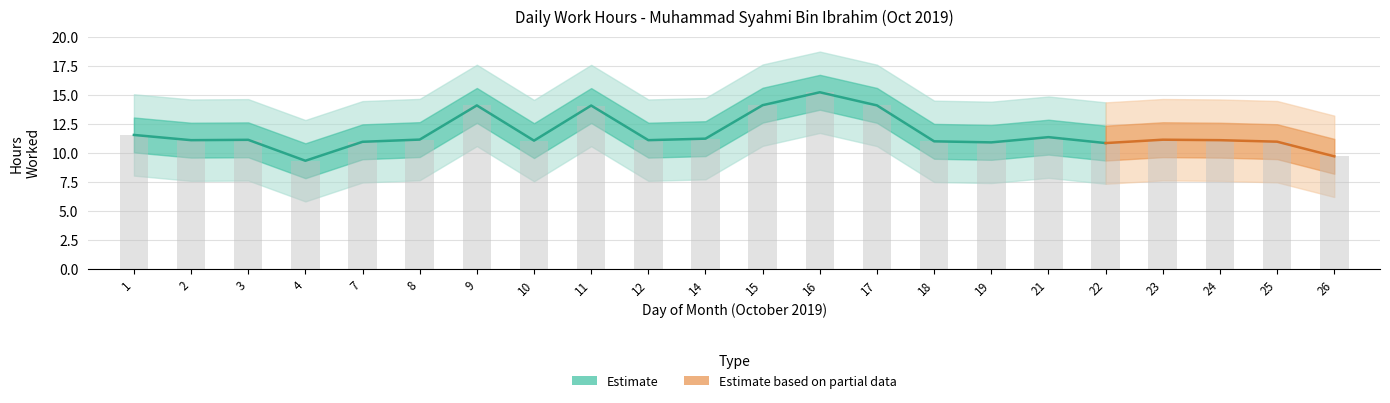

The chart shows a value of 18.3 at 23. True or false?

False